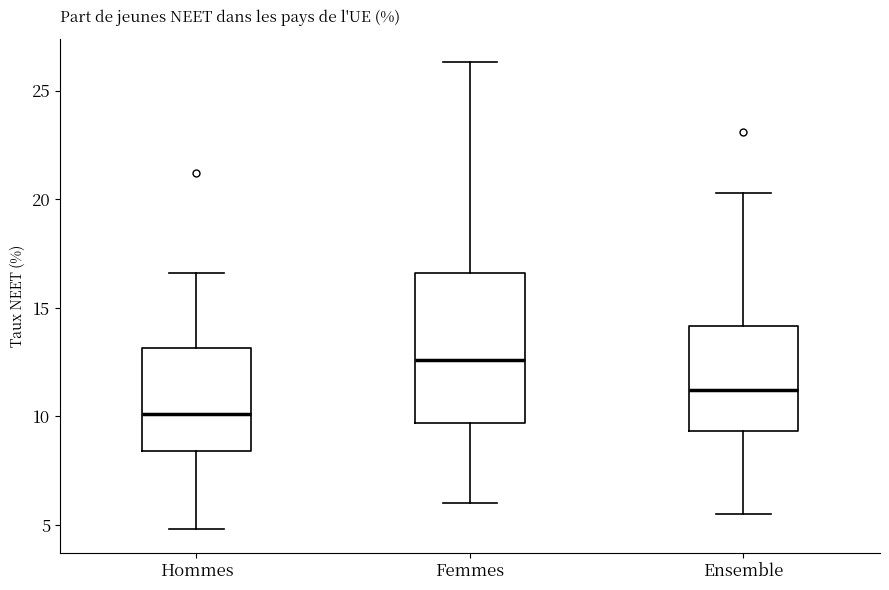

Where does the upper whisker of the box for Femmes end on the y-axis? The values are not printed on the chart, so give them approximately, as read against the axis.

26.5